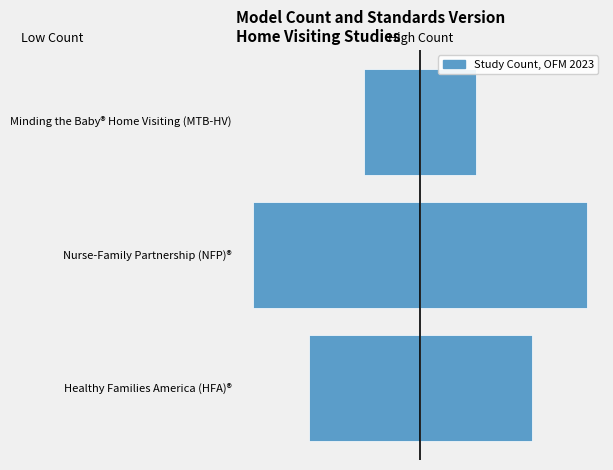

Reading left to right, what are all the values shown in this chart?

Study Count (left): 0=-2	1=-3	2=-1
Study Count (right): 0=2	1=3	2=1